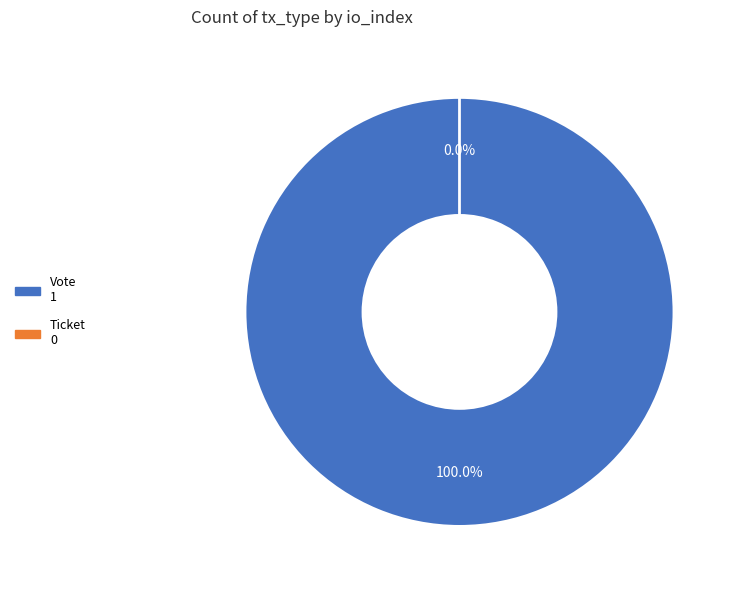

Rank the categories by value from lowest to highest.

Ticket, Vote